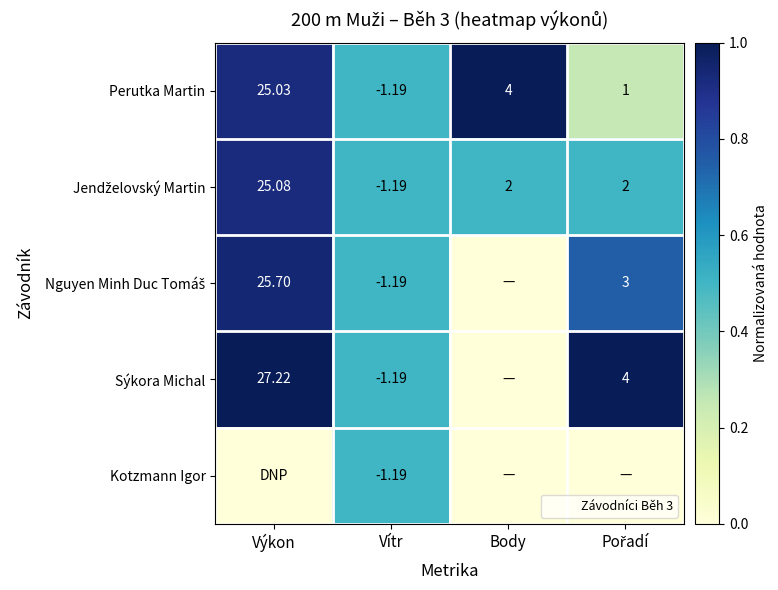

The Perutka Martin series shows 0.8 at Vítr. True or false?

False